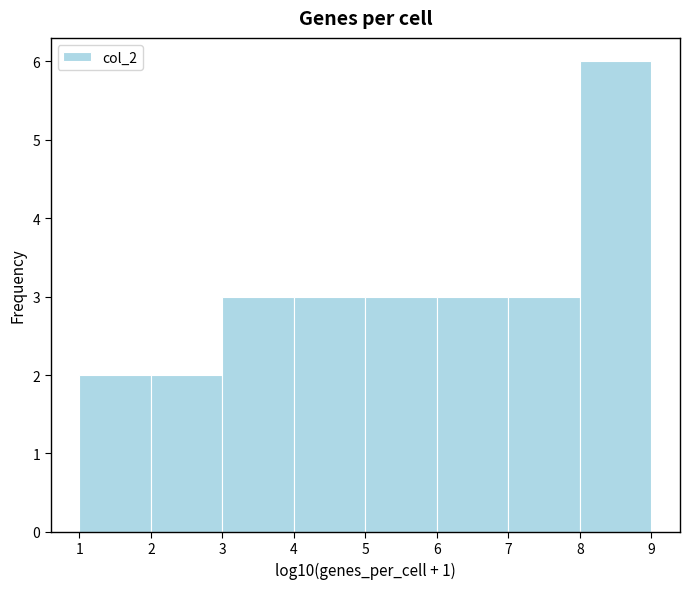

What is the height of the bar covering 5 to 6 on the x-axis? The values are not printed on the chart, so give them approximately, as read against the axis.

3